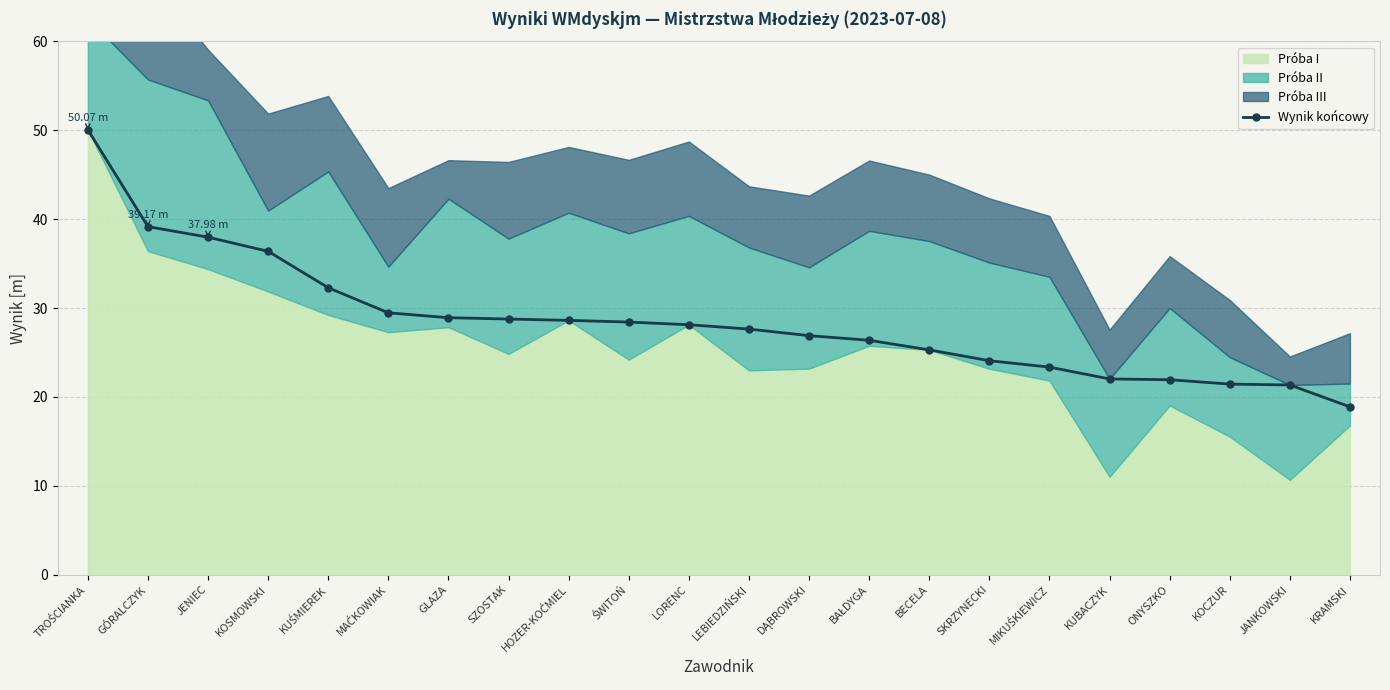

What is the minimum value shown in the chart?

18.9